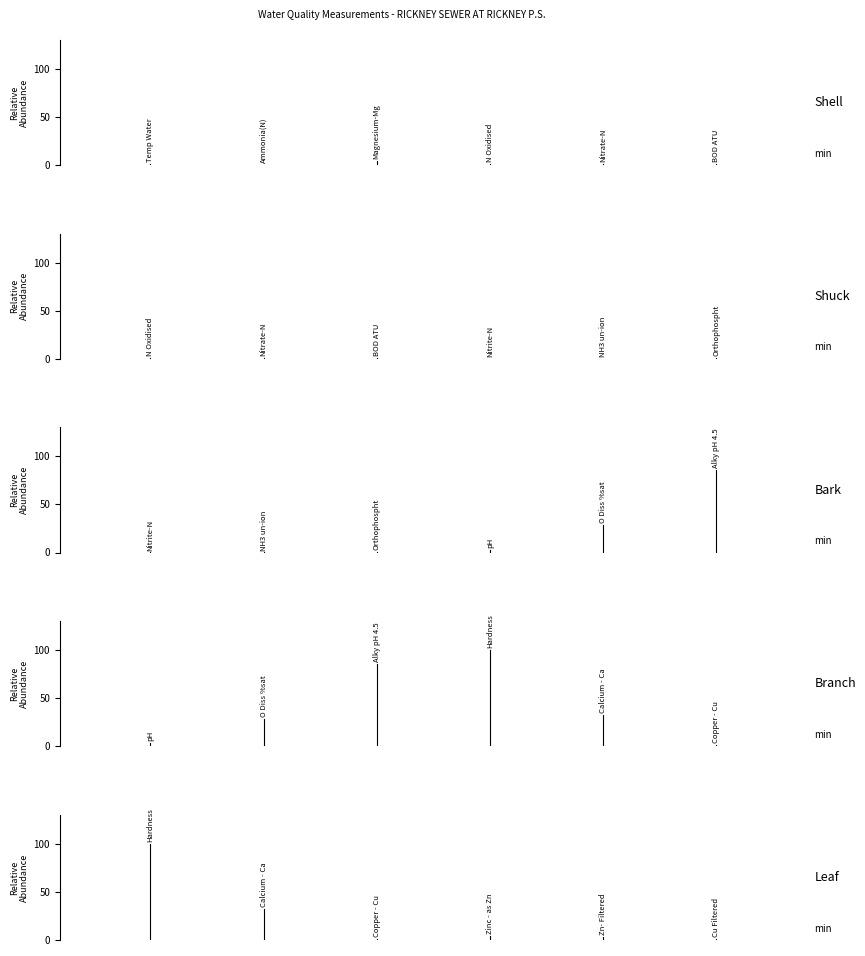

How many distinct data groups are displayed?

5